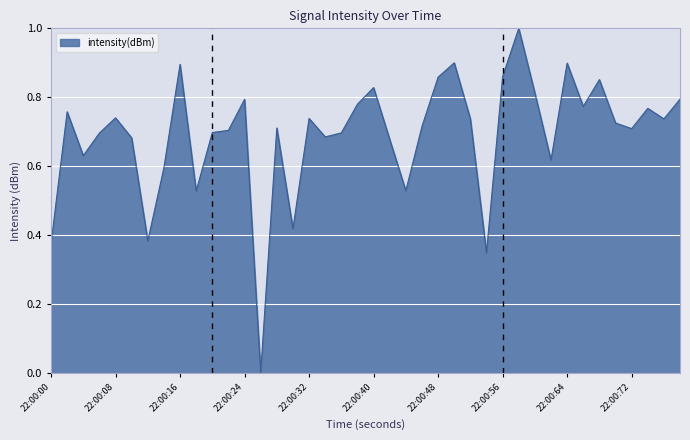

What is the maximum value shown in the chart?

1.0